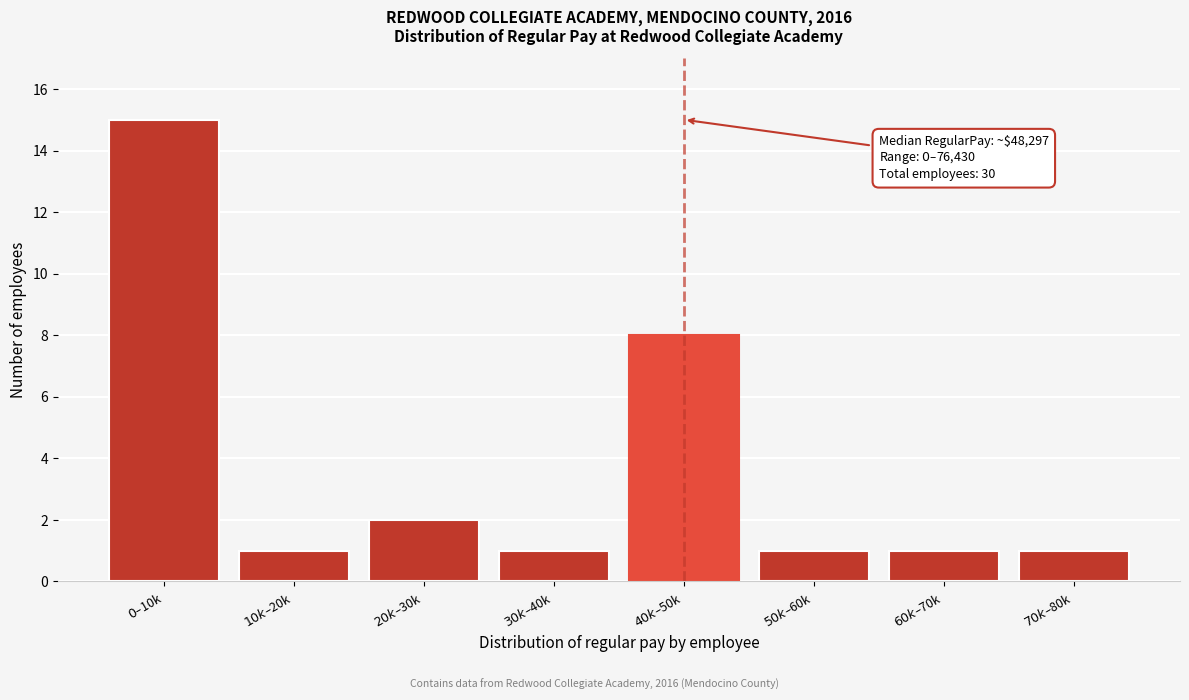

Reading left to right, what are all the values shown in this chart?

15	1	2	1	8	1	1	1